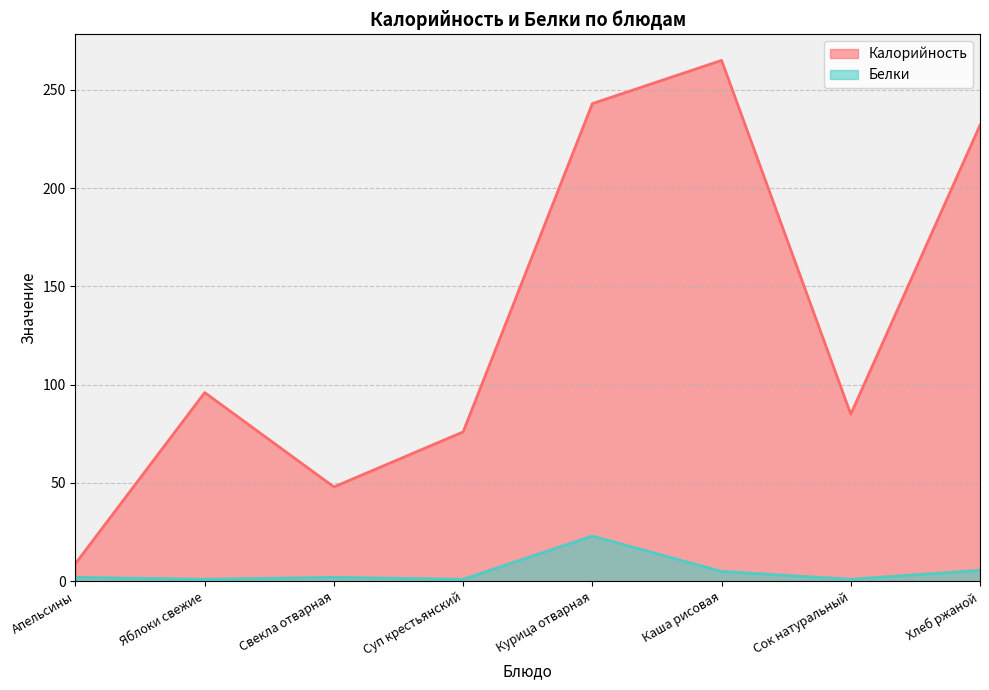

True or false: Белки has more than 0 interior local peaks.

True